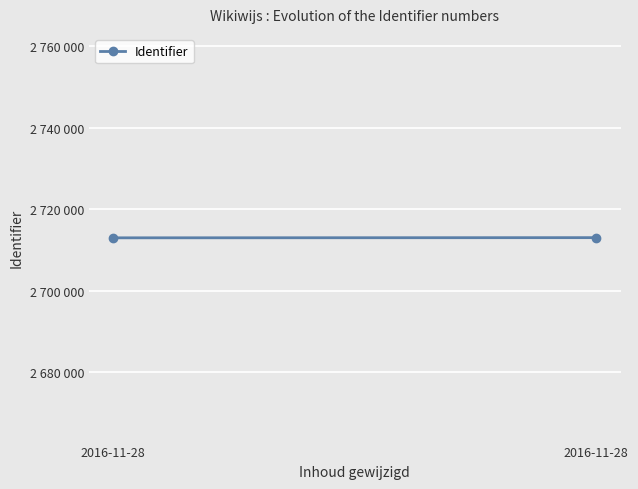

How many data points does each series have?

2